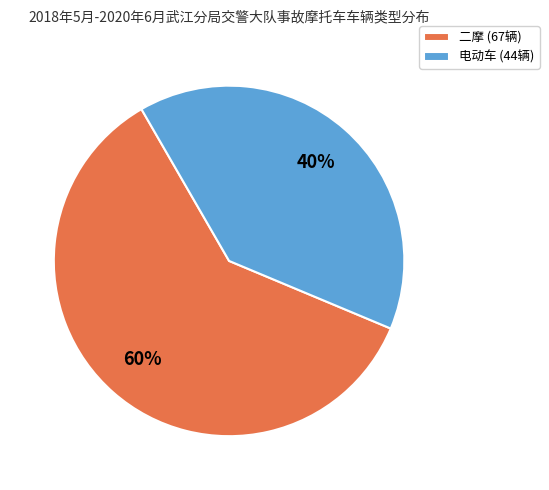

Does 二摩 represent more than half of the total?

Yes